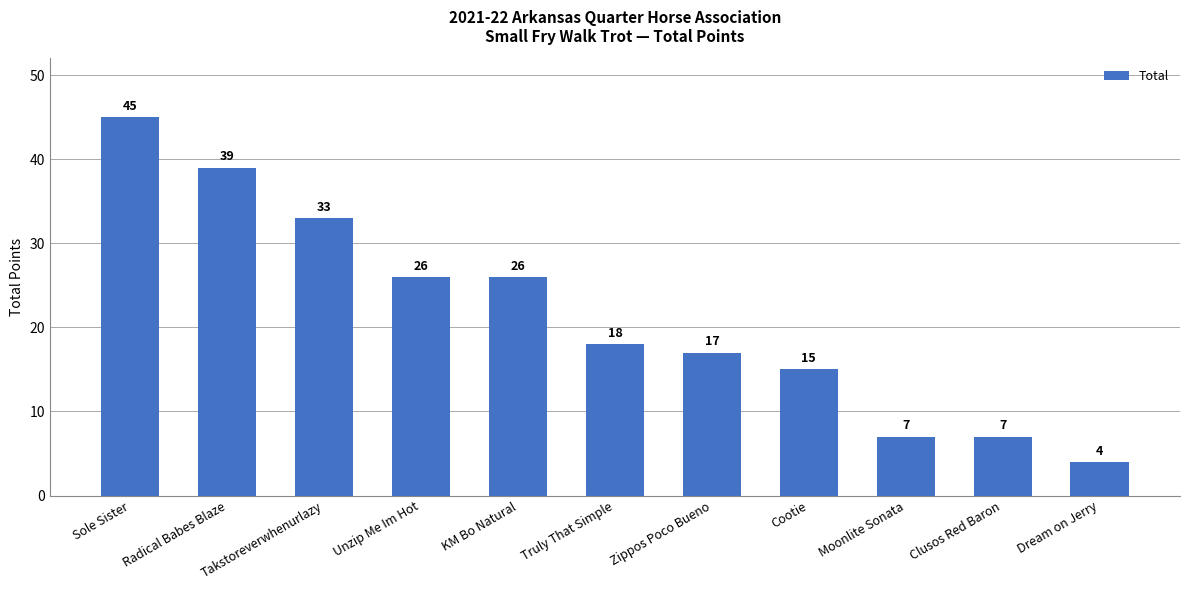

What is the value of the 8th bar from the left?

15